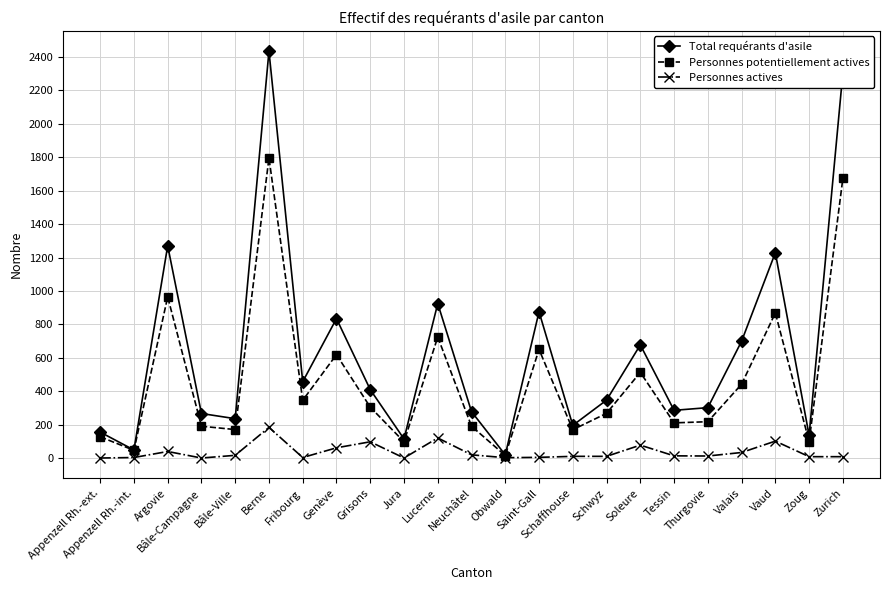

The value of Personnes potentiellement actives at Fribourg is 565. True or false?

False